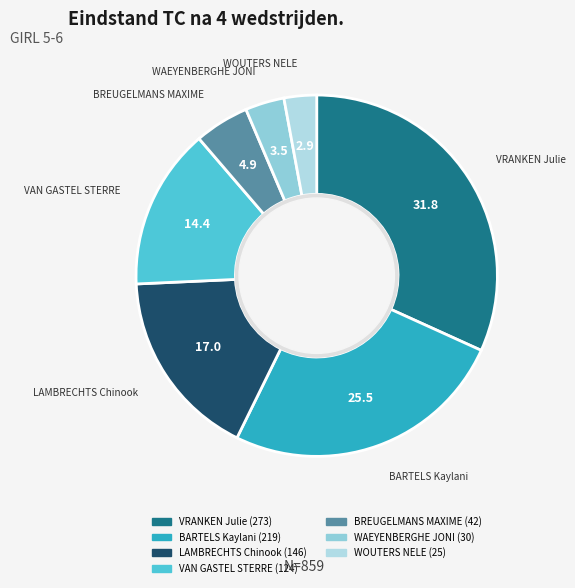

What is the largest slice in the pie chart?

VRANKEN Julie